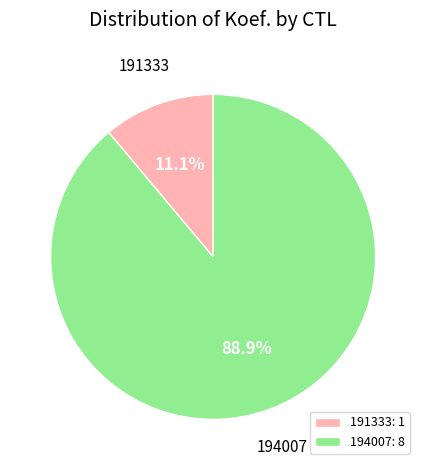

Rank the categories by value from highest to lowest.

194007, 191333